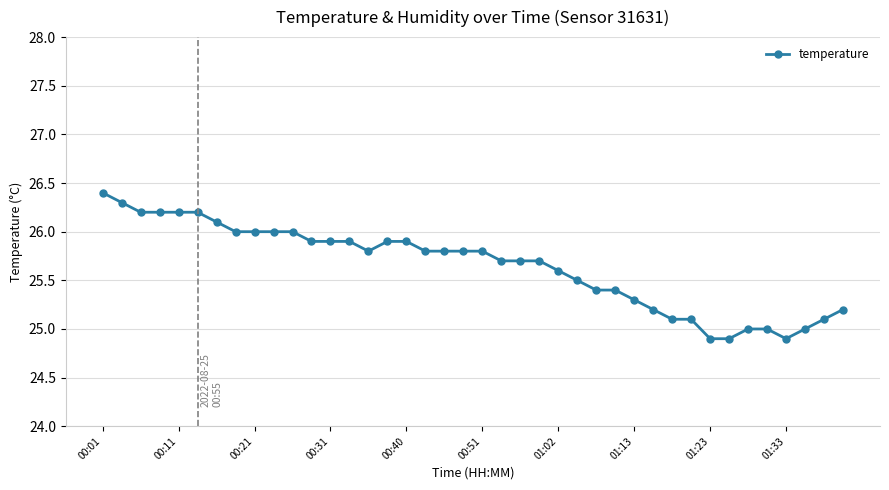

What is the sum of all values?

1025.8